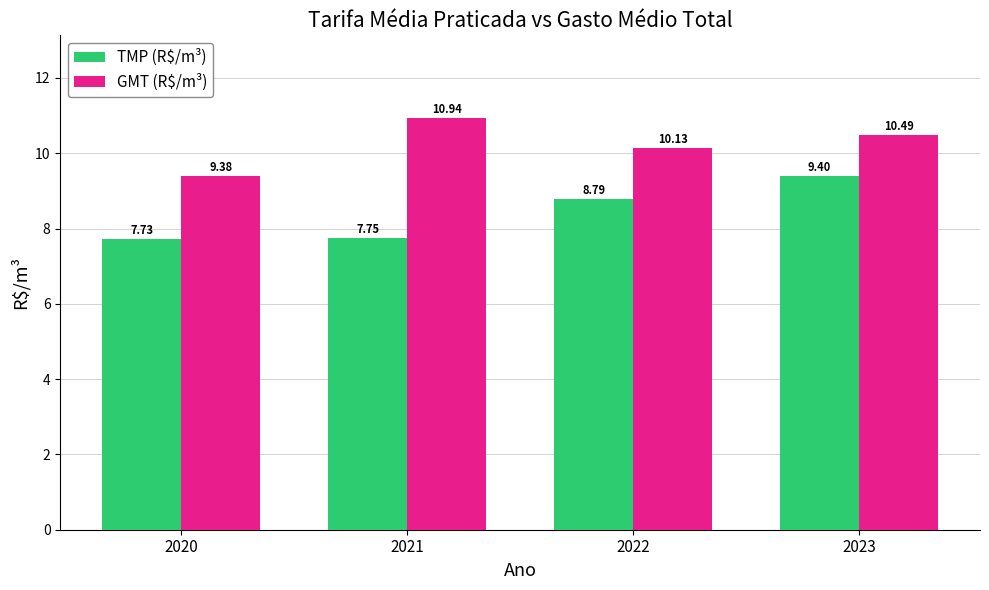

Does the chart contain any negative values?

No